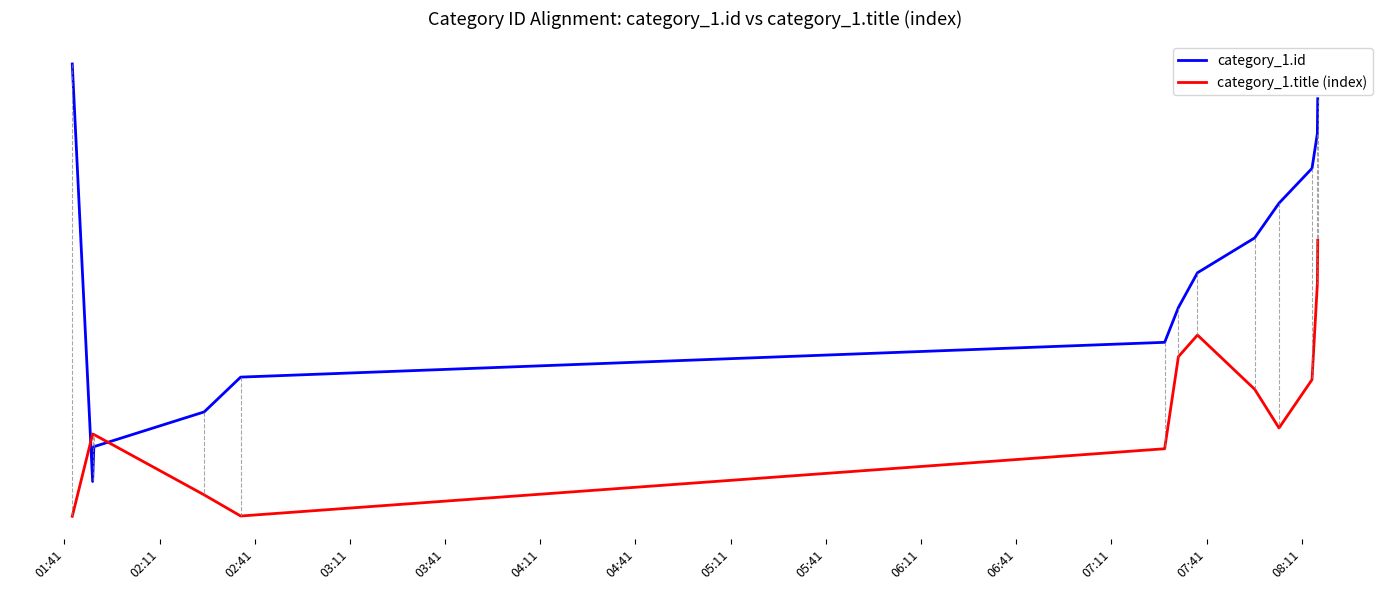

What is the average value of the category_1.id series?

7.0